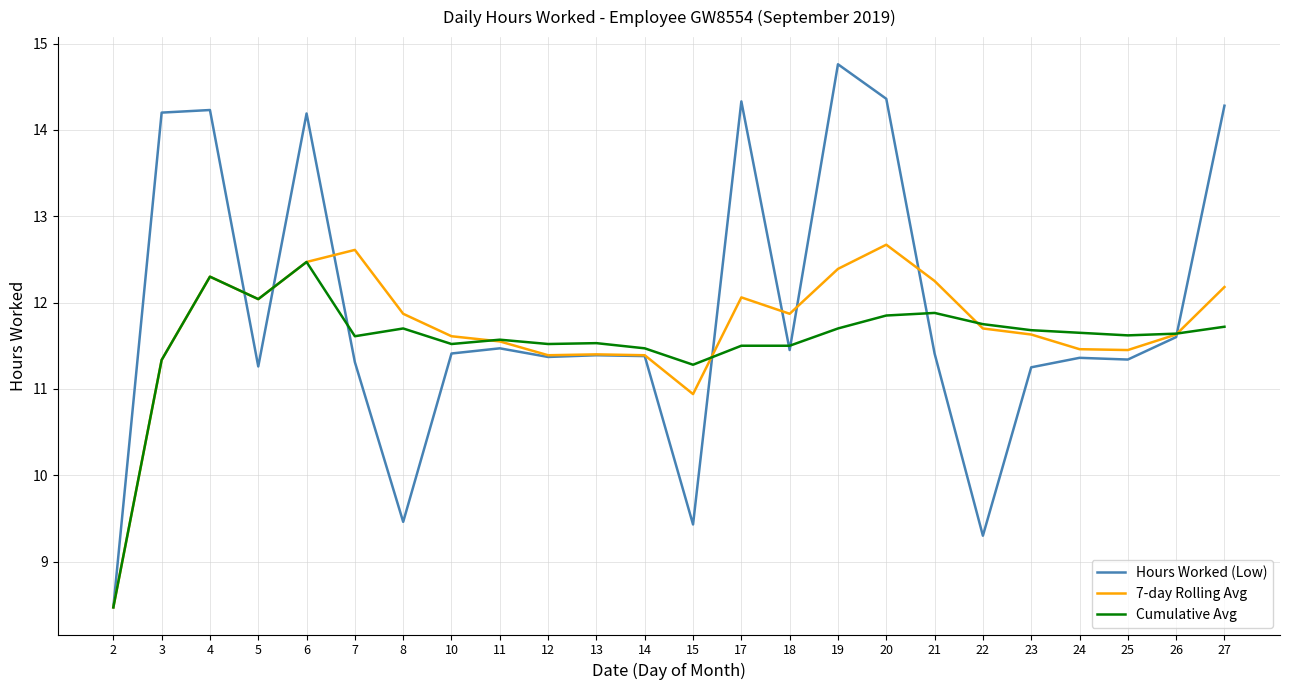

What are all the series names shown in the legend?

Hours Worked (Low), 7-day Rolling Avg, Cumulative Avg